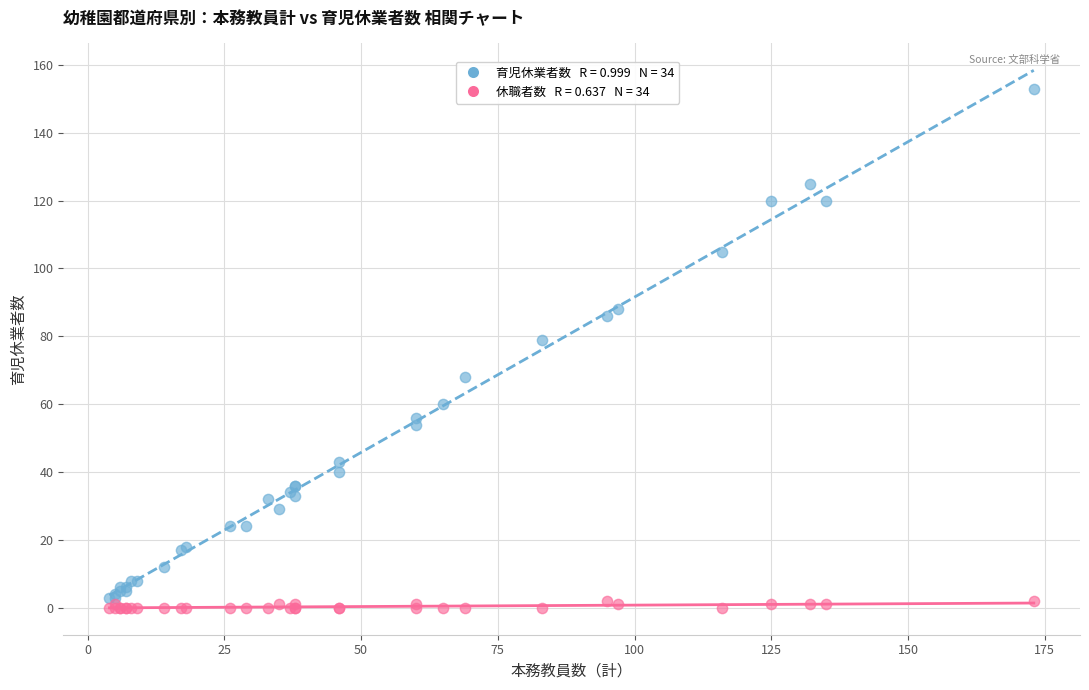

Across all series, what Y value is closest to 76?

79